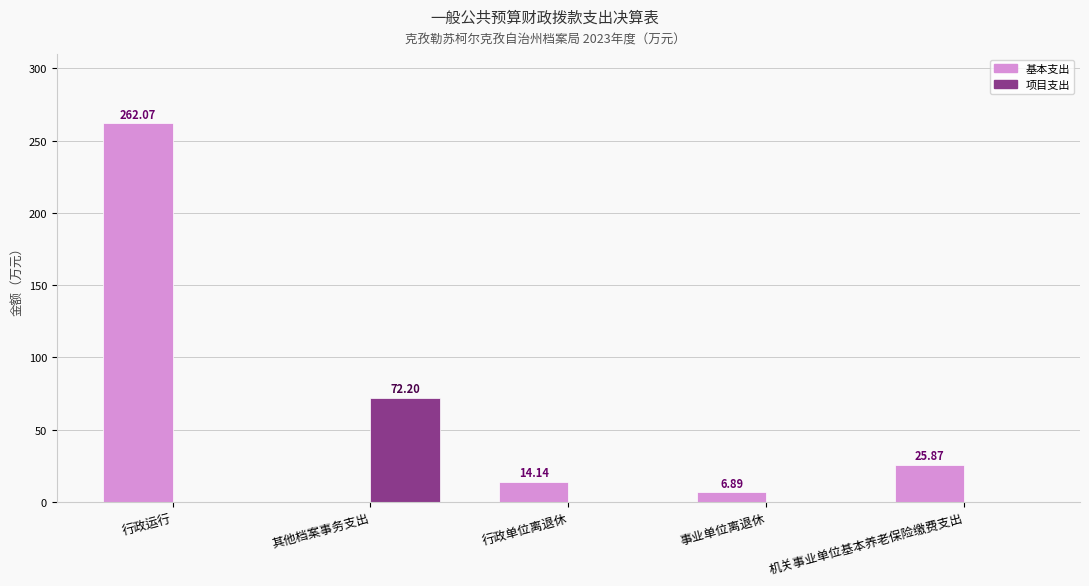

Reading left to right, transcribe all the data shown in this chart.

基本支出: 行政运行=262.1	其他档案事务支出=0.0	行政单位离退休=14.1	事业单位离退休=6.9	机关事业单位基本养老保险缴费支出=25.9
项目支出: 行政运行=0.0	其他档案事务支出=72.2	行政单位离退休=0.0	事业单位离退休=0.0	机关事业单位基本养老保险缴费支出=0.0